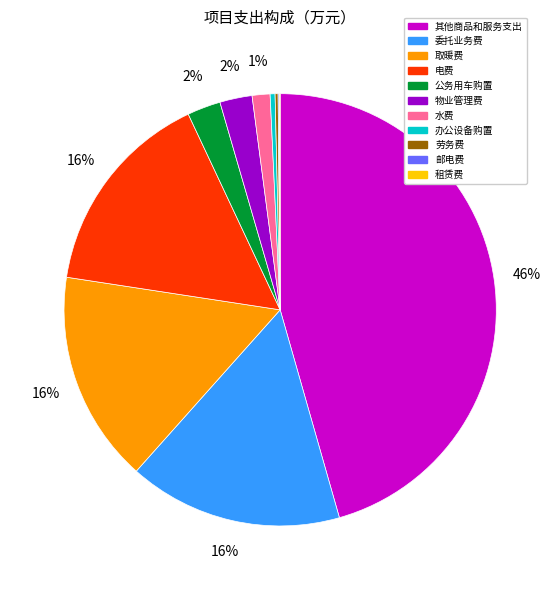

Is it true that 水费 is 1% of the pie?

True